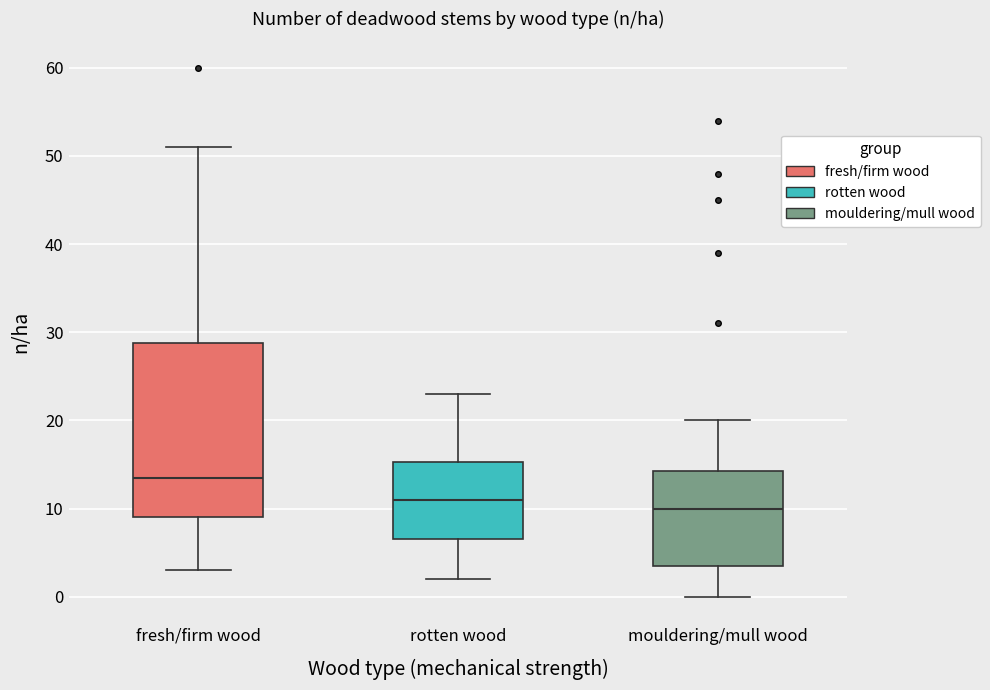

Reading left to right, read every box against the y-axis: the position of its median line, the range the box covers, and the ends of its whiskers. The values are not printed on the chart, so give them approximately, as read against the axis.

fresh/firm wood: median 14, box 9 to 29, whiskers 3 to 51
rotten wood: median 11, box 7 to 15, whiskers 2 to 23
mouldering/mull wood: median 10, box 4 to 14, whiskers 0 to 20